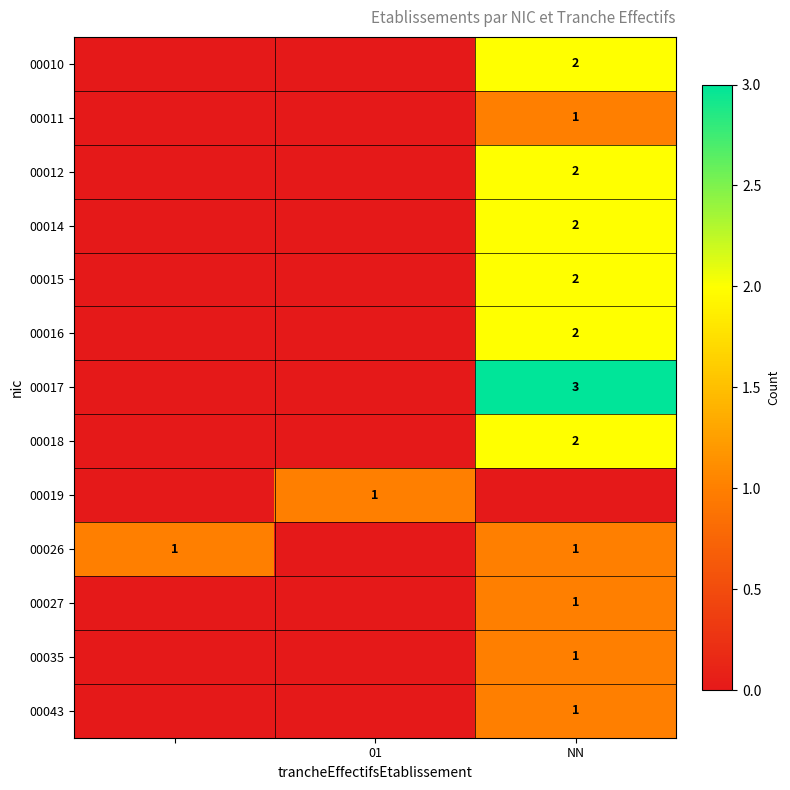

The value of 00016 at NN is 2. True or false?

True